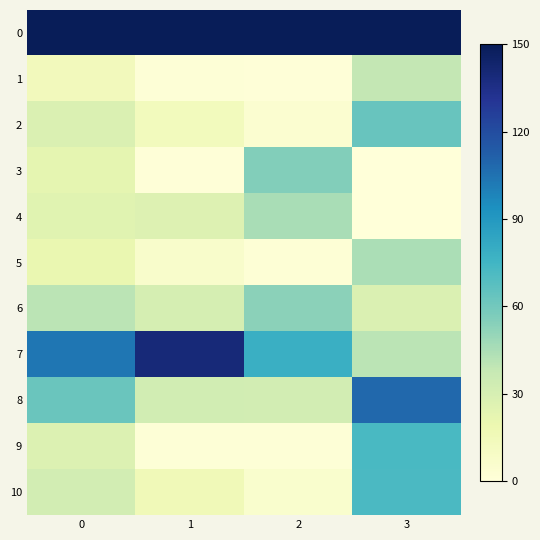

Which series changed the most between 2 and 3?

8